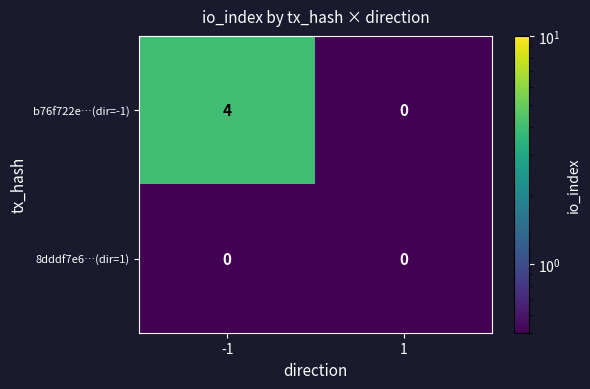

The b76f722e…(dir=-1) series shows 2 at 1. True or false?

False